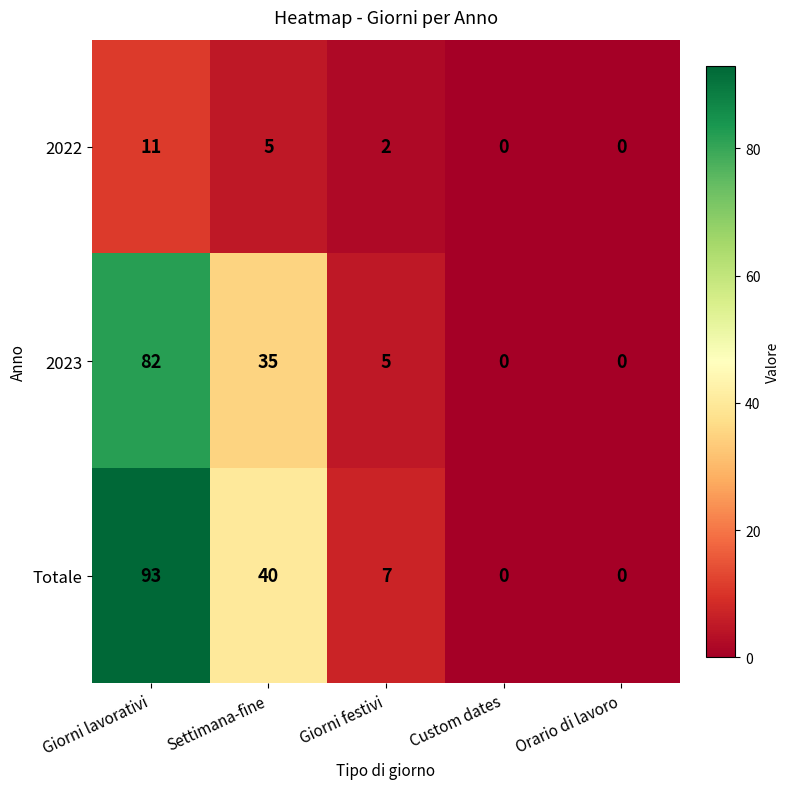

How many categories are shown in the chart?

5